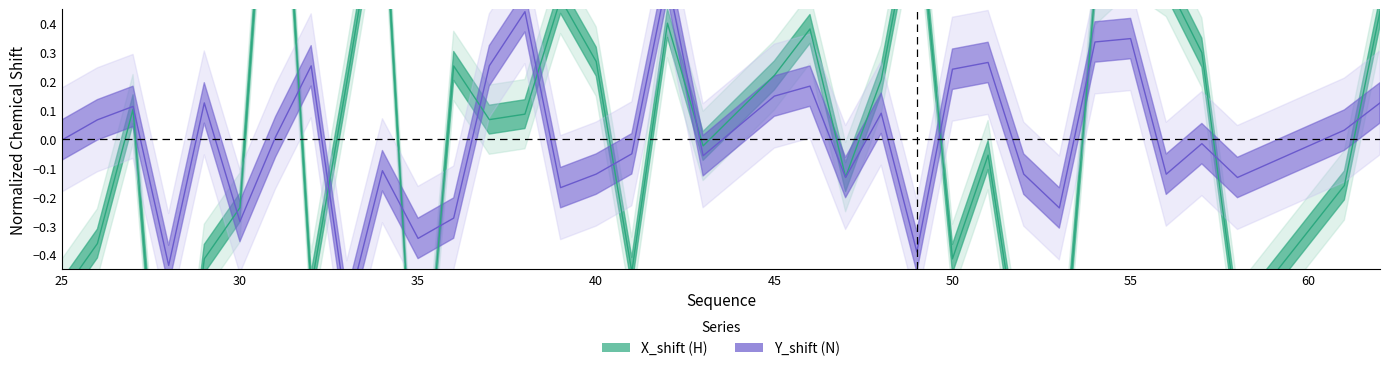

The Y_shift (N) series shows -0.2 at 9. True or false?

False